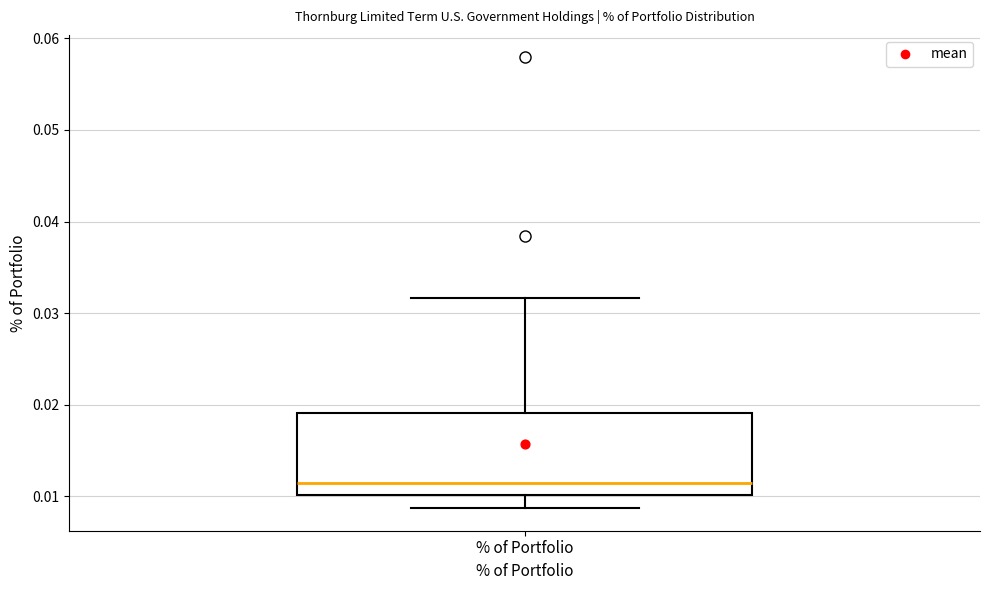

Read this box plot against the y-axis: the position of the median line, the range covered by the box, and the ends of both whiskers. The values are not printed on the chart, so give them approximately, as read against the axis.

median 0.011, box 0.010 to 0.019, whiskers 0.009 to 0.032